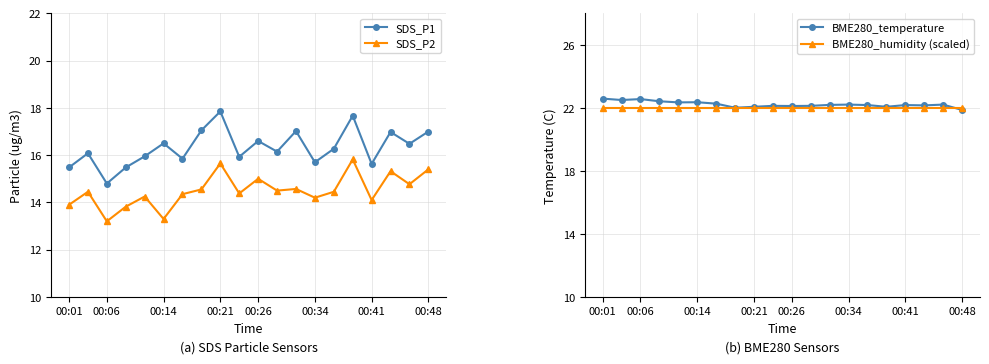

In SDS_P2, how many points are higher than both neighbors (excluding endpoints)?

7